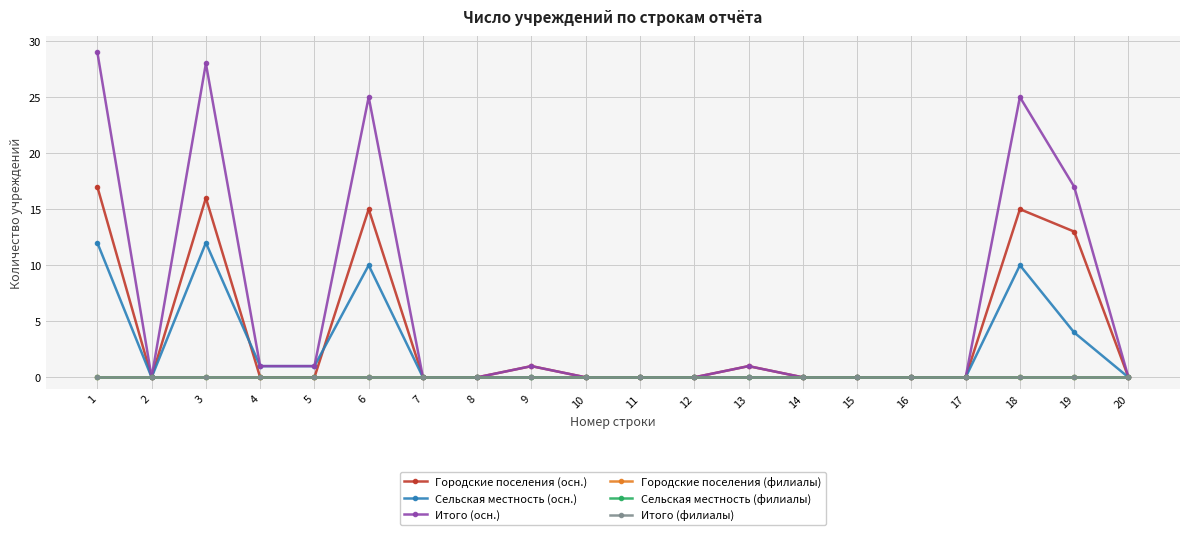

At which category does Итого (осн.) reach its first local peak?

3